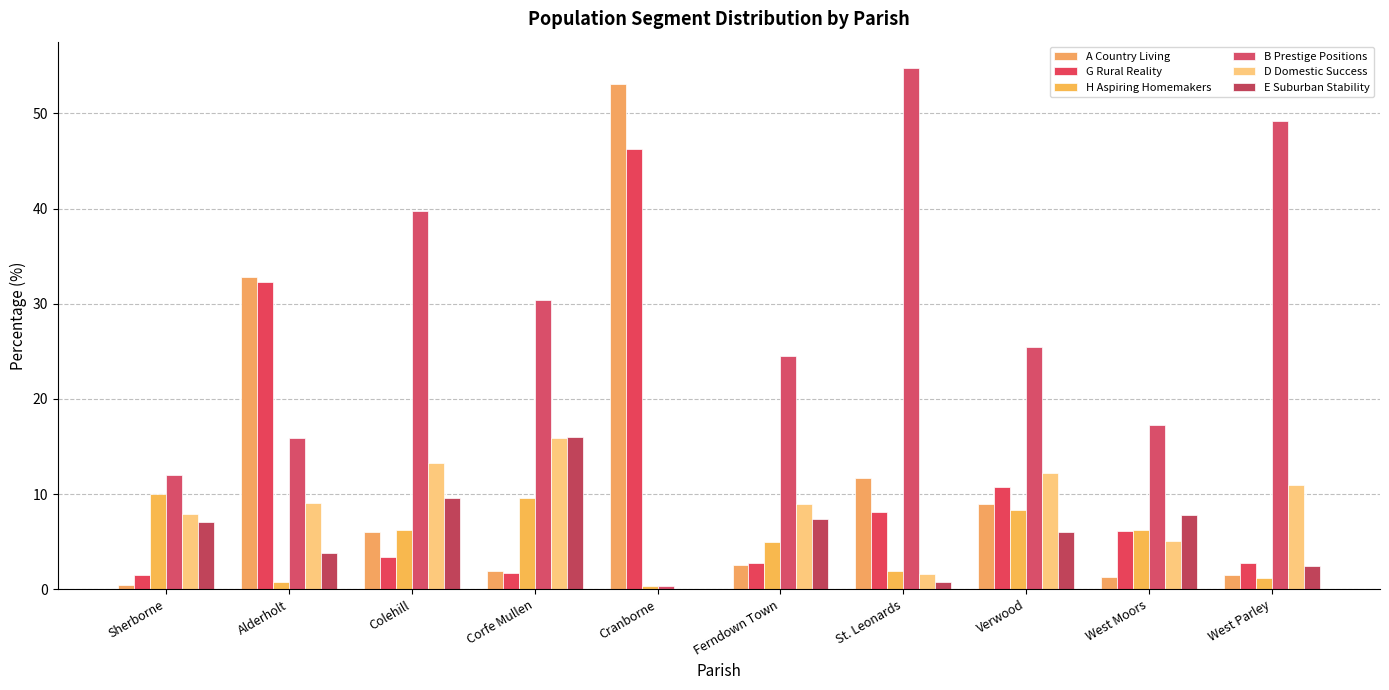

Are the bars horizontal?

No